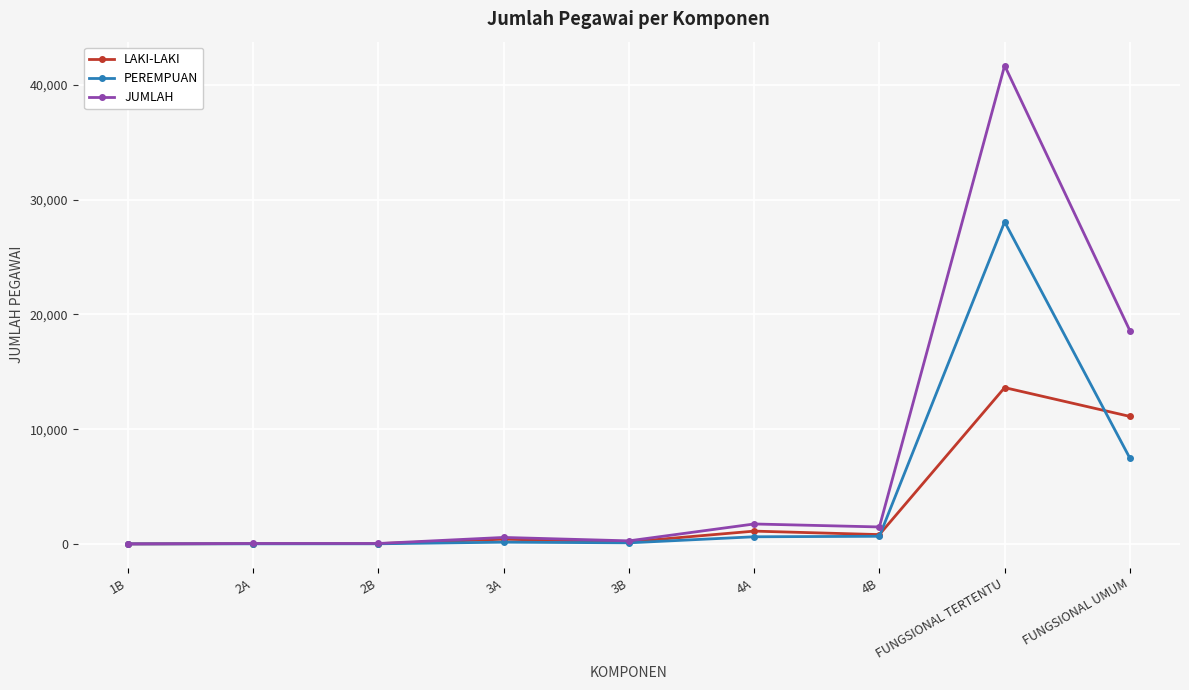

Which series has the largest range (max minus min)?

JUMLAH